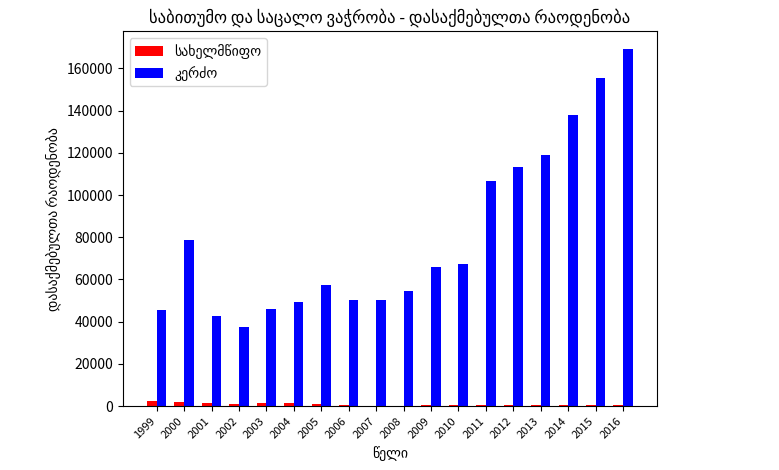

At which category is the sum across all series the highest?

2016